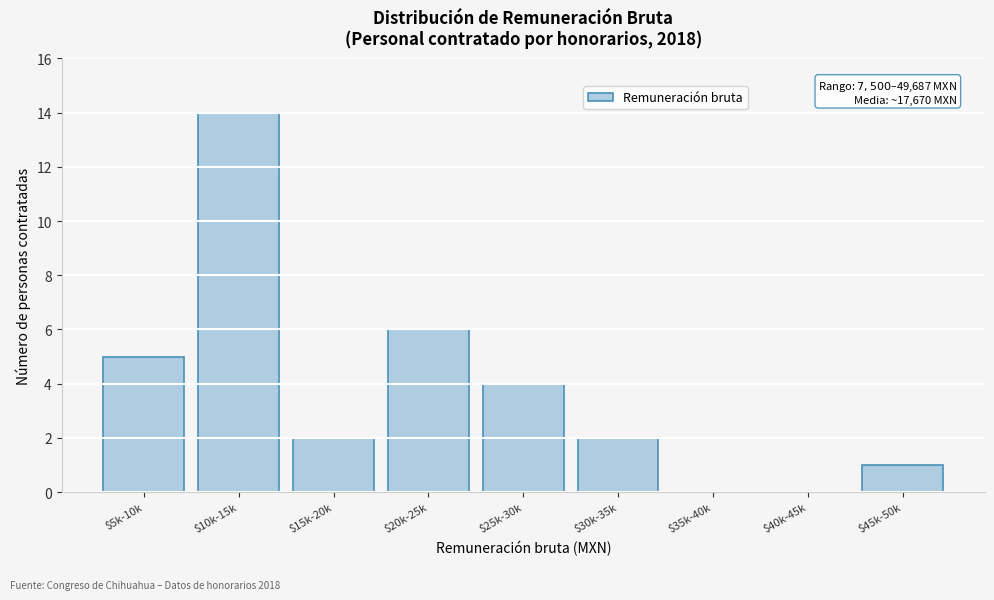

The chart shows a value of 3 at $5k-10k. True or false?

False